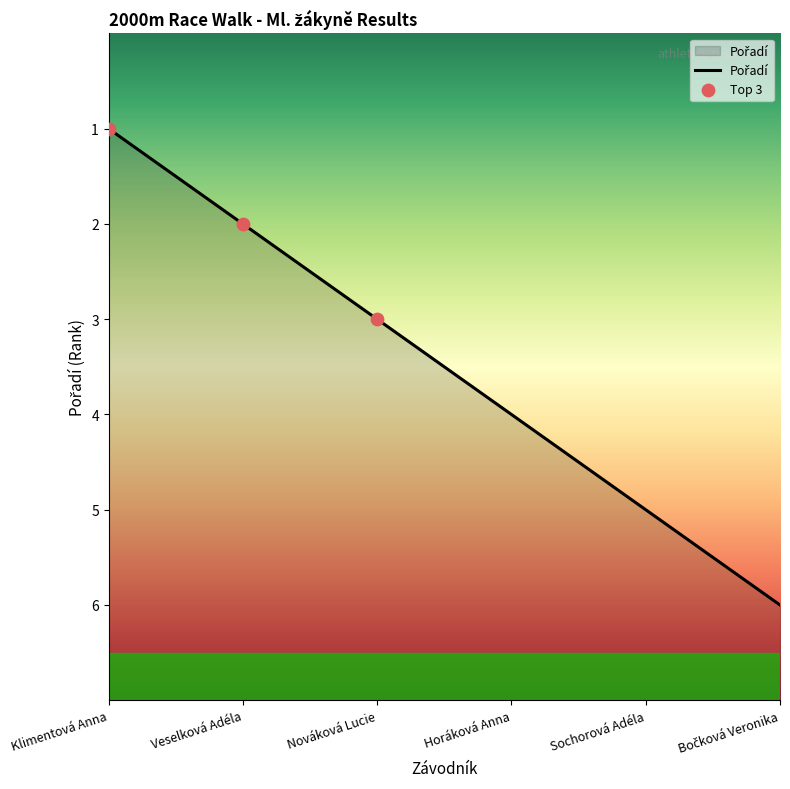

Approximately how many times larger is the value at Bočková Veronika compared to Klimentová Anna?

0.2